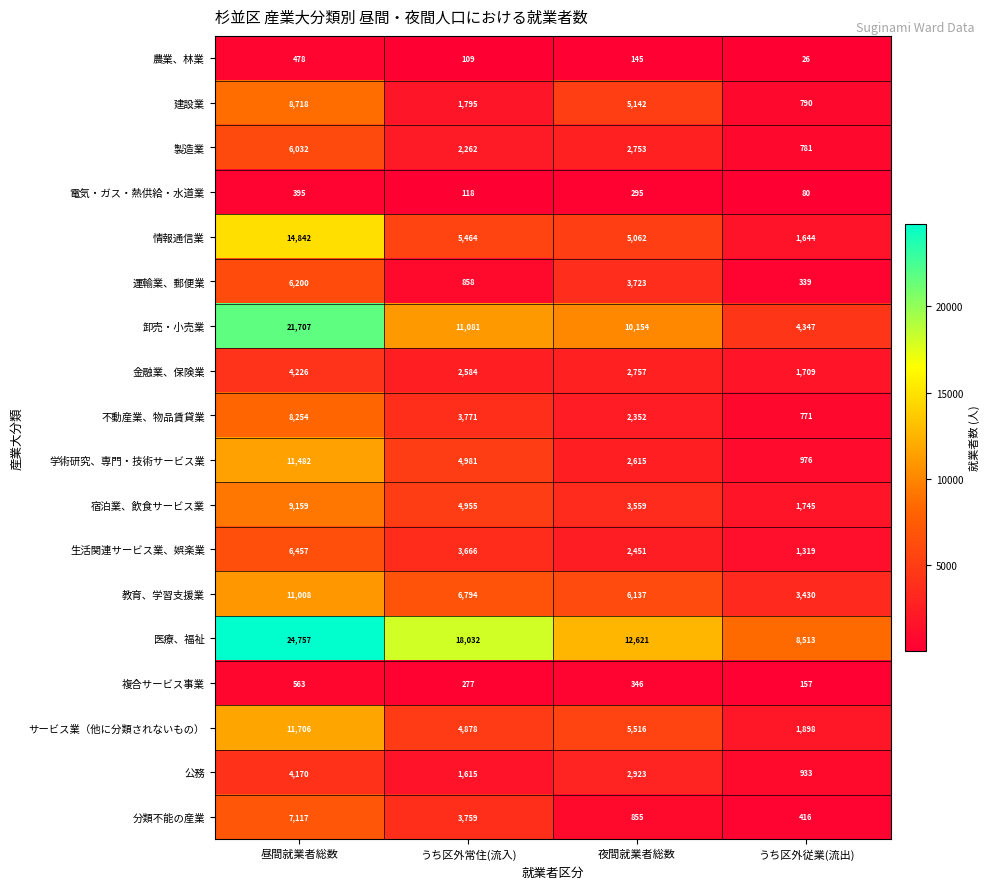

At which category does the chart reach its minimum across all series?

うち区外従業(流出)